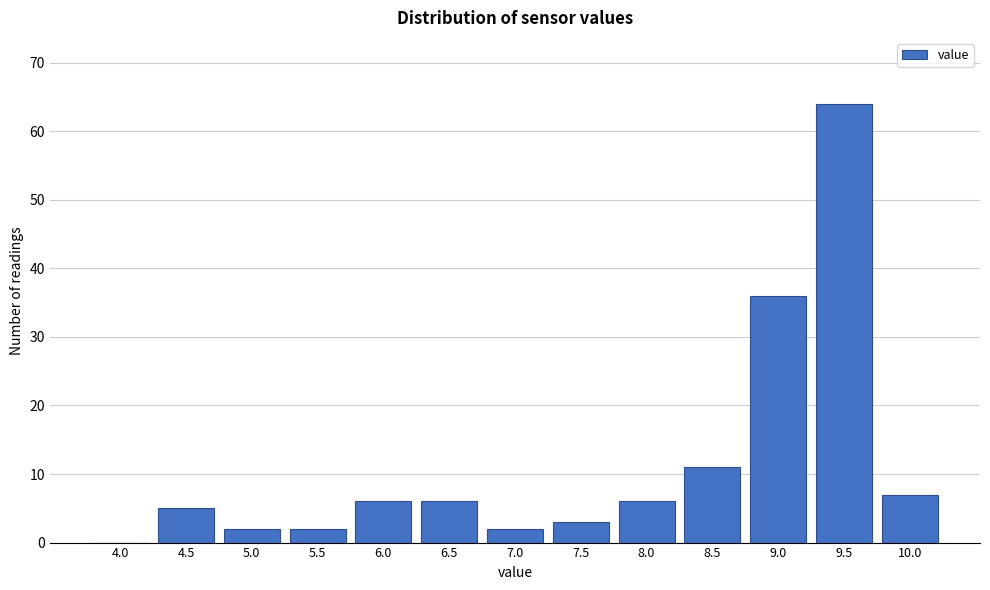

Reading left to right, transcribe all the data shown in this chart.

4.0=0	4.5=5	5.0=2	5.5=2	6.0=6	6.5=6	7.0=2	7.5=3	8.0=6	8.5=11	9.0=36	9.5=64	10.0=7